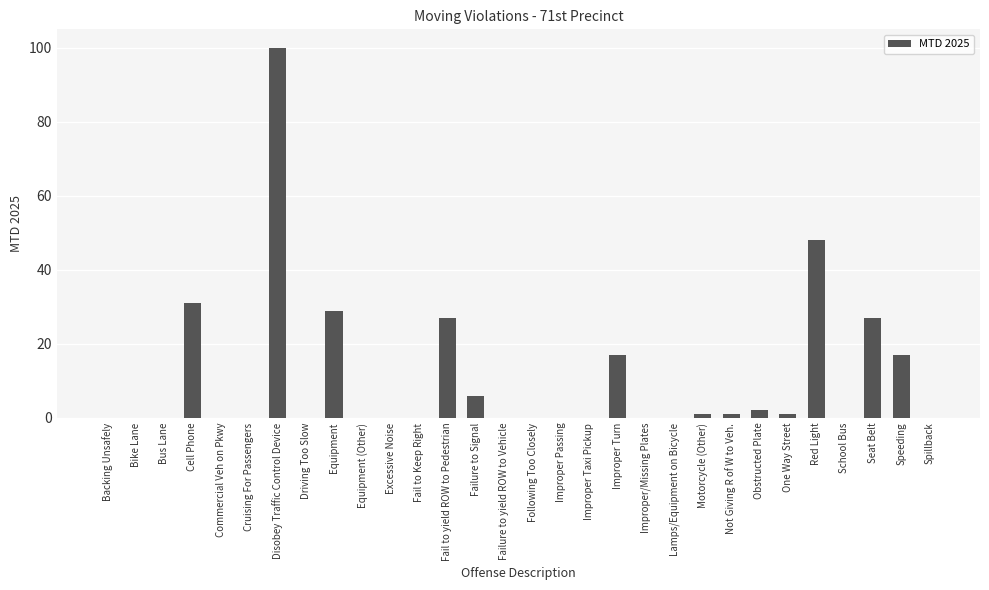

Reading right to left, what are all the values shown in this chart?

0	17	27	0	48	1	2	1	1	0	0	17	0	0	0	0	6	27	0	0	0	29	0	100	0	0	31	0	0	0